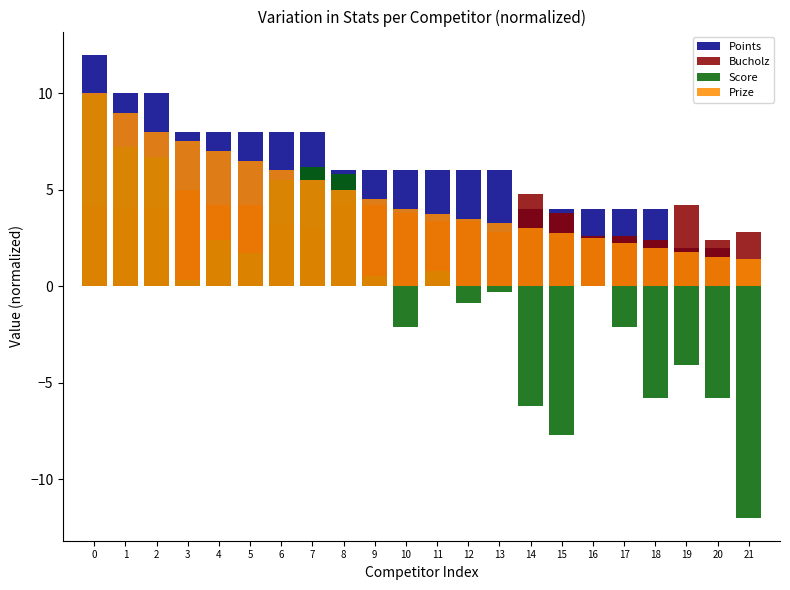

What is the difference between the maximum and minimum values in the Prize series?

8.6